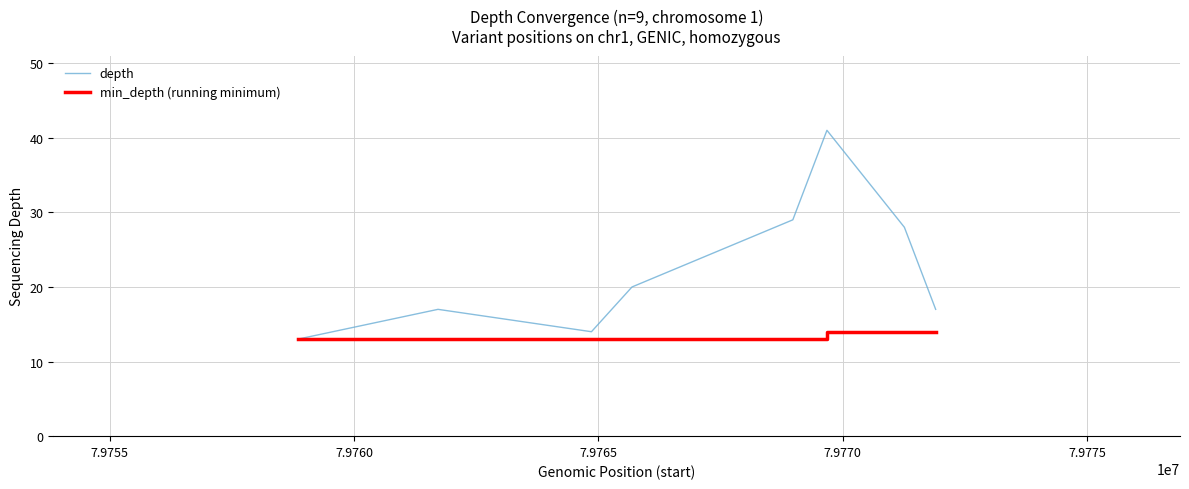

What is the minimum value for min_depth (running minimum)?

13